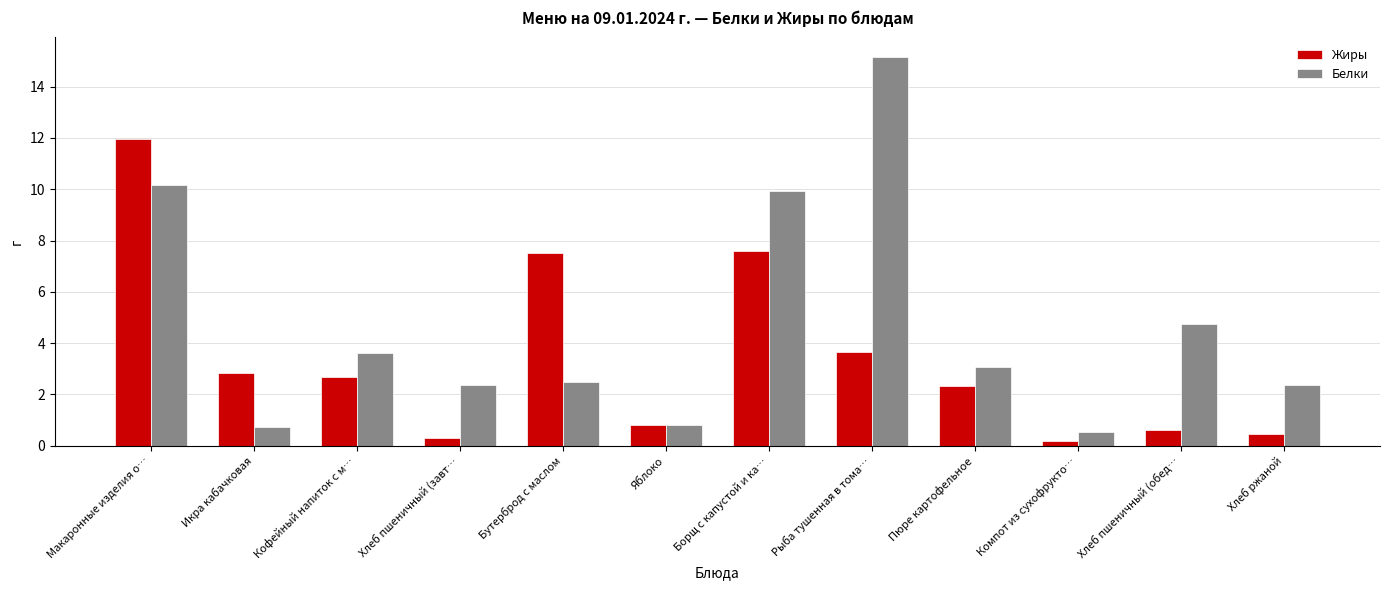

Between Макаронные изделия о… and Хлеб пшеничный (обед…, which series saw the biggest shift?

Жиры